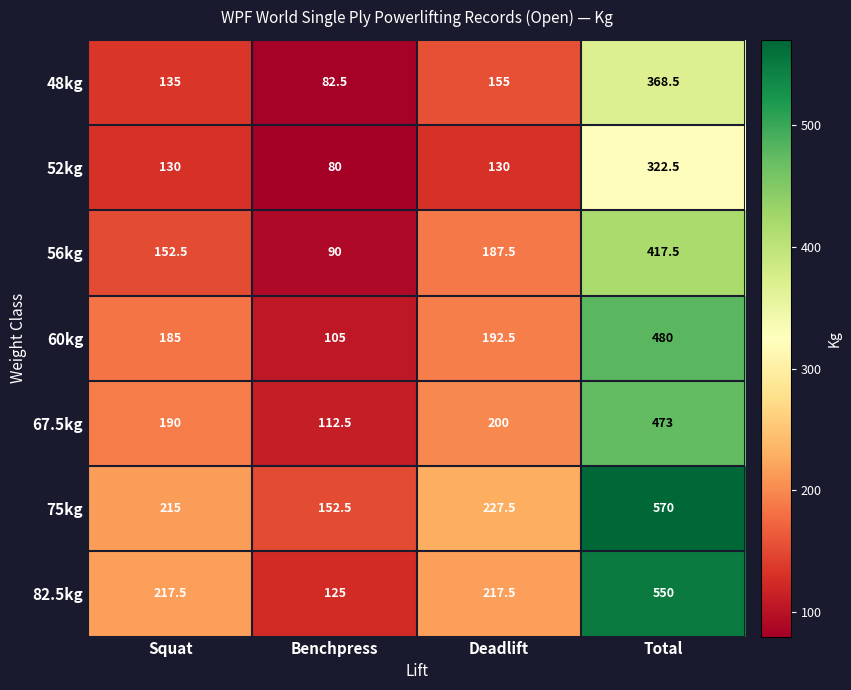

Reading left to right, list all the values displayed in this chart.

48kg: 135.0	82.5	155.0	368.5
52kg: 130.0	80.0	130.0	322.5
56kg: 152.5	90.0	187.5	417.5
60kg: 185.0	105.0	192.5	480.0
67.5kg: 190.0	112.5	200.0	473.0
75kg: 215.0	152.5	227.5	570.0
82.5kg: 217.5	125.0	217.5	550.0